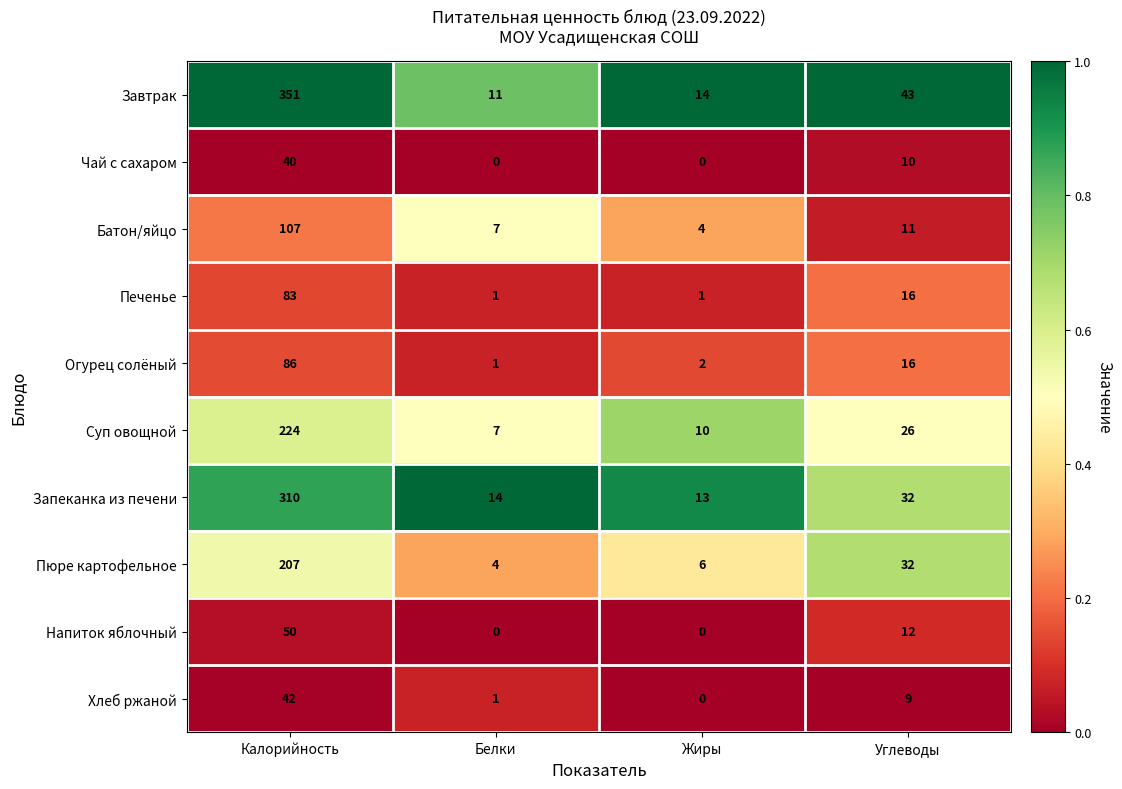

Which series has the largest range (max minus min)?

Завтрак